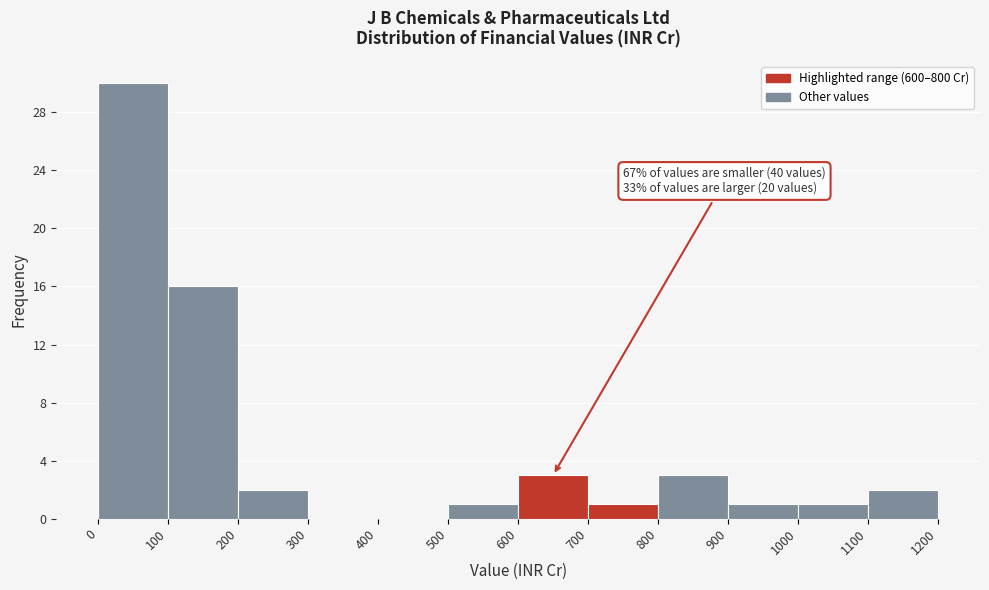

Over which range of the x-axis is the bar tallest?

0 to 100